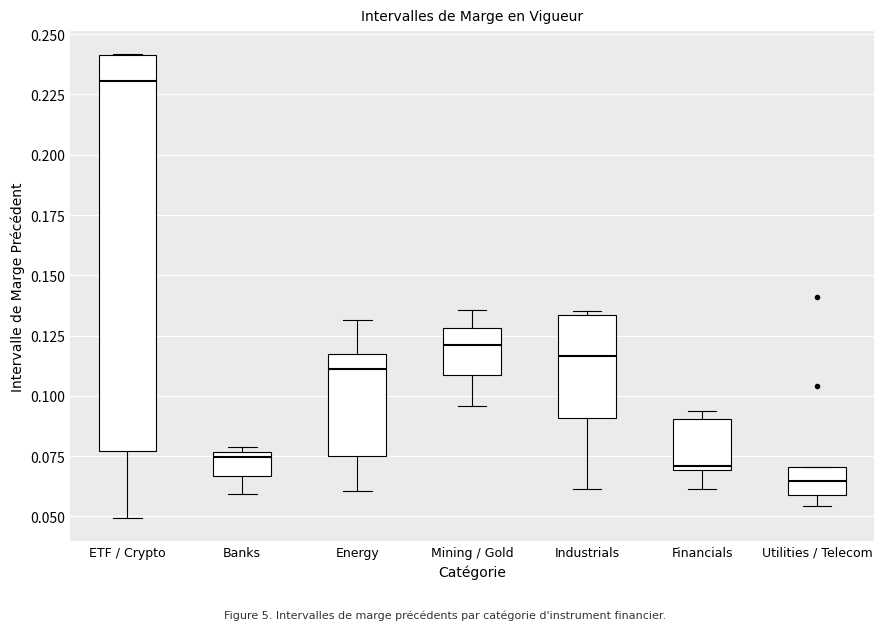

Where does the lower whisker of the box for Financials end on the y-axis? The values are not printed on the chart, so give them approximately, as read against the axis.

0.060